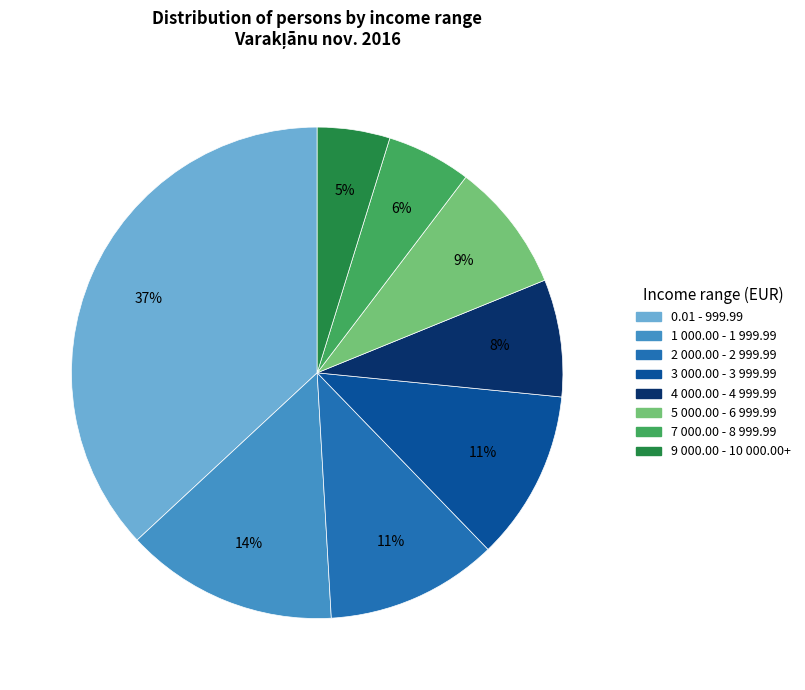

Which category has the biggest portion of the pie?

0.01 - 999.99